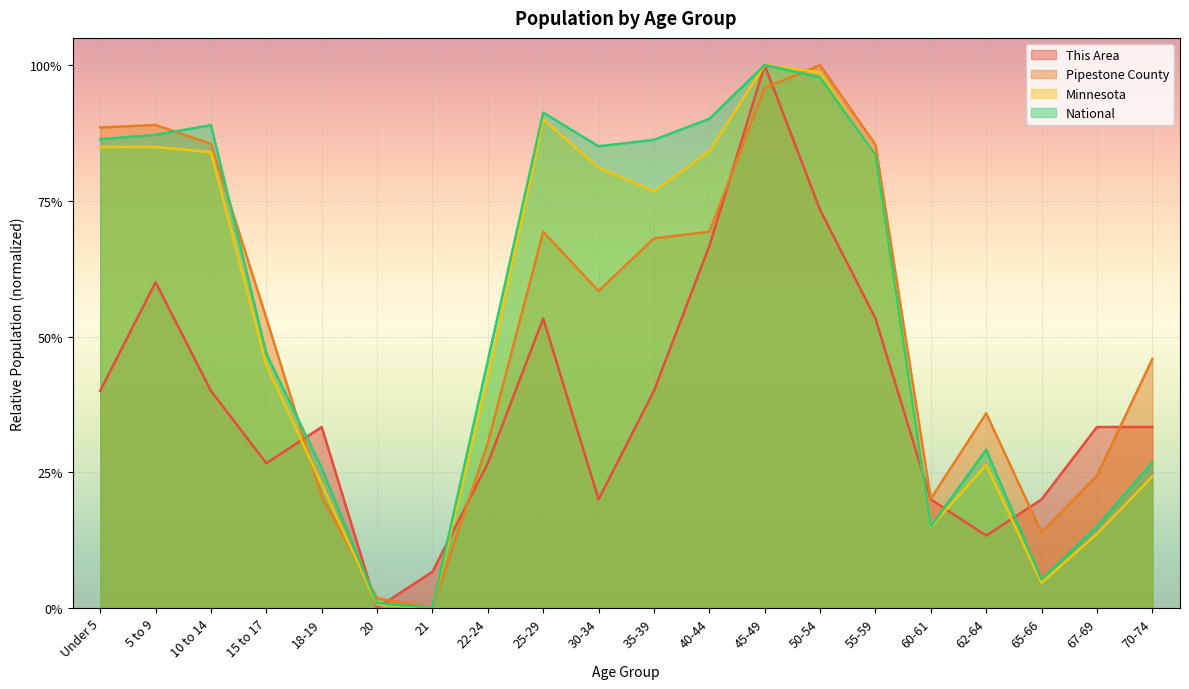

Is it true that This Area equals 0.1 at 70-74?

False